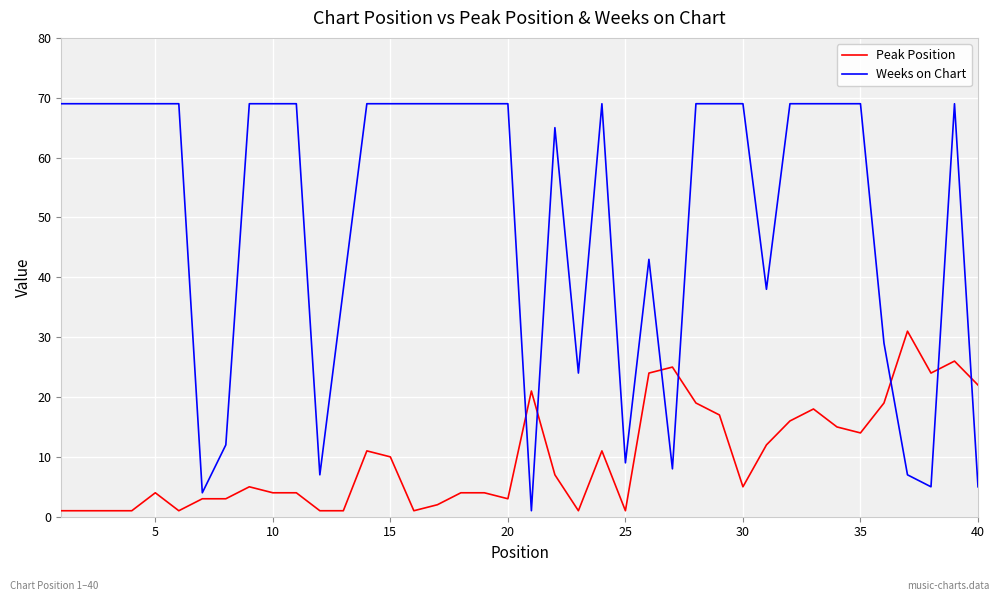

What is the difference between the maximum and minimum values in the Peak Position series?

30